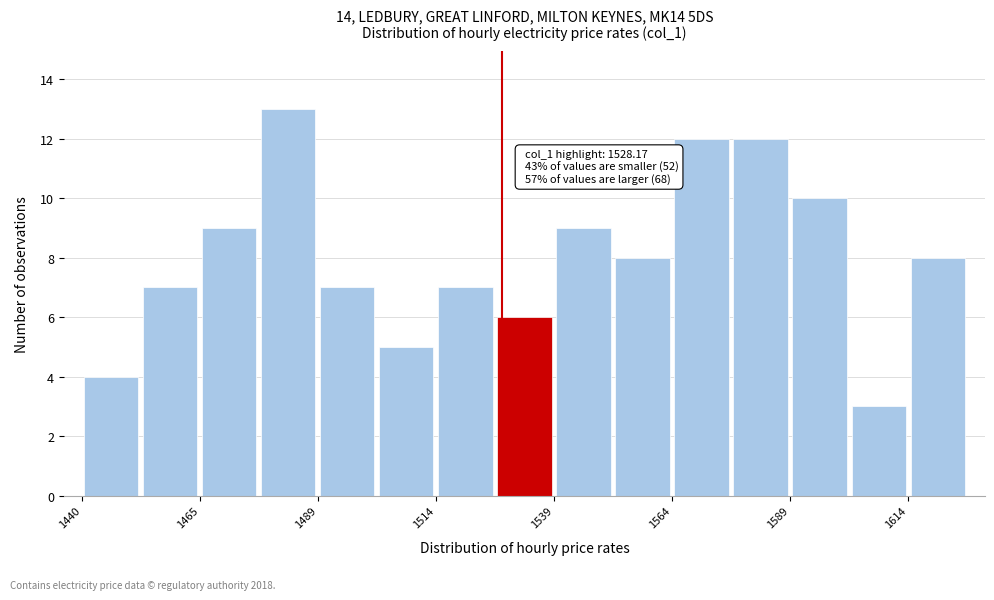

Read against the x-axis, roughly where is the centre of the tallest bar?

1485